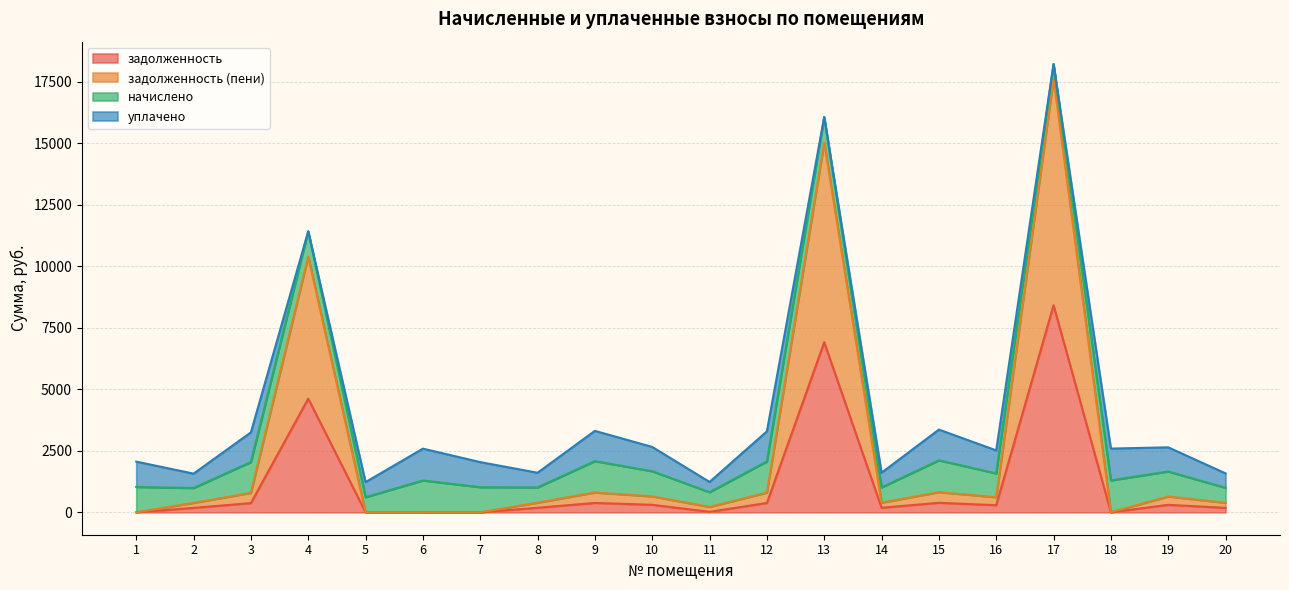

At which category does the chart reach its minimum across all series?

1